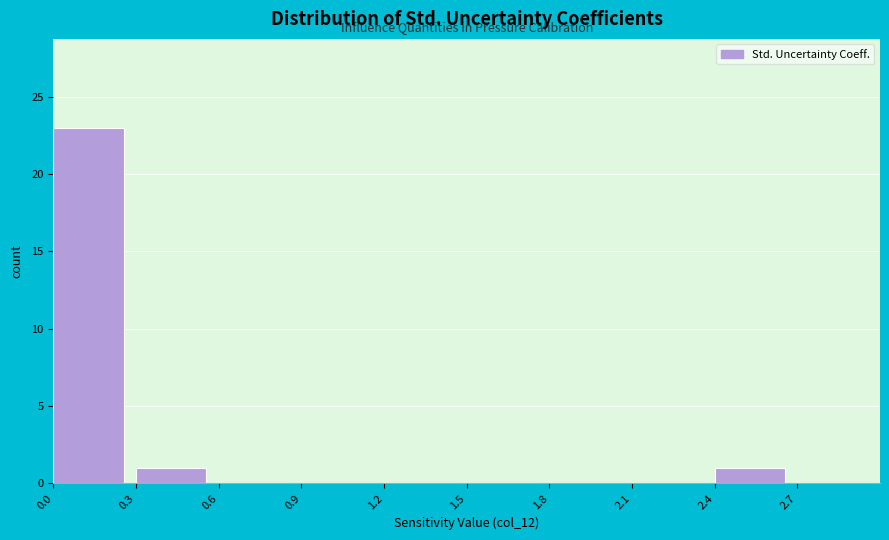

How tall is the bar that spans 0.3 to 0.6 on the x-axis? The values are not printed on the chart, so give them approximately, as read against the axis.

1